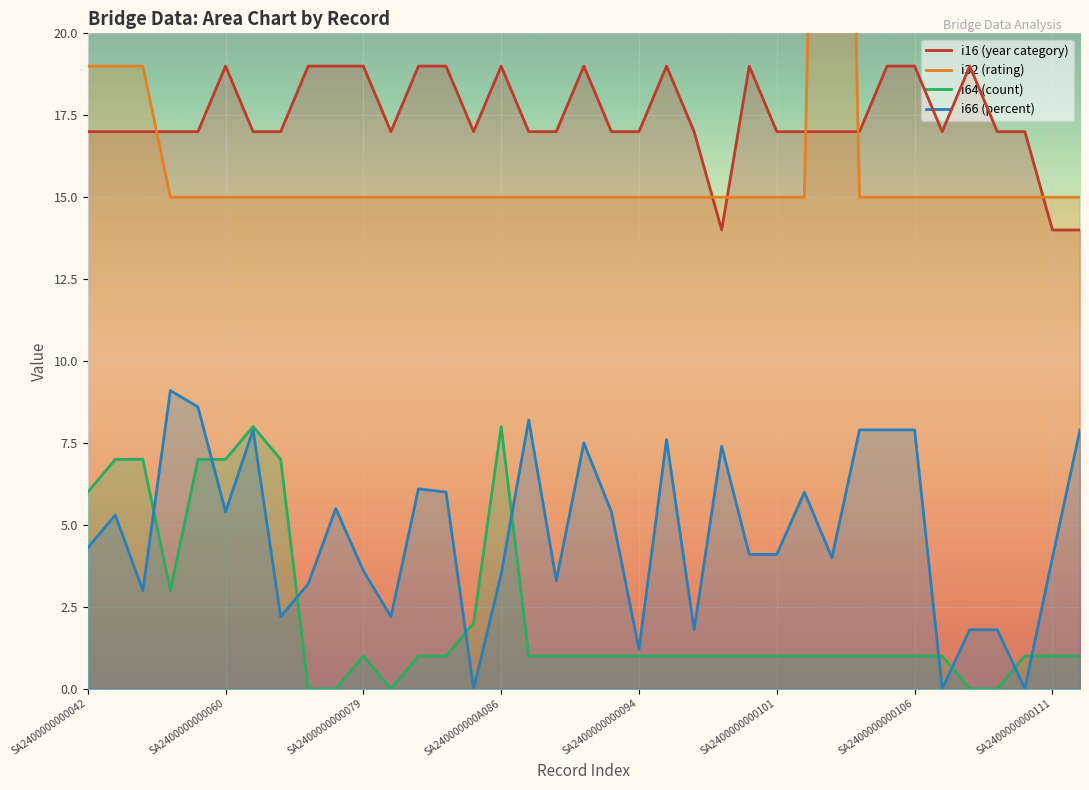

How many data points does each series have?

37